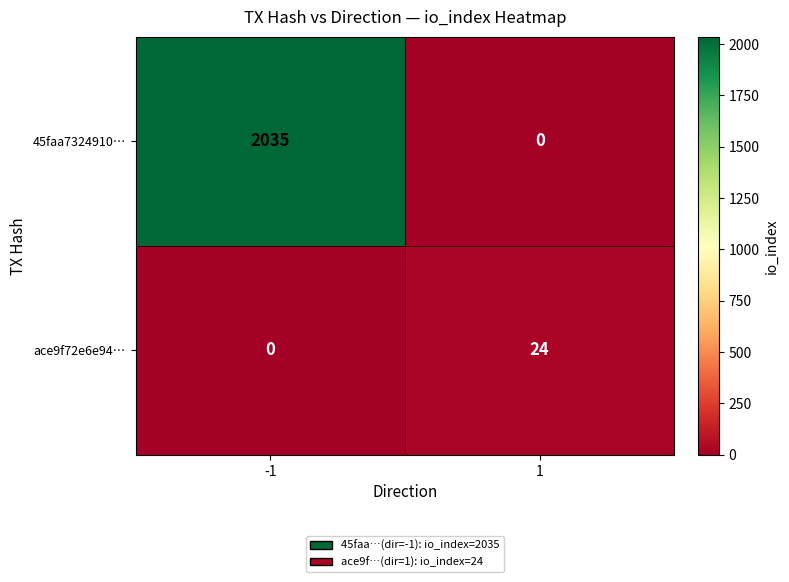

At which category is the sum across all series the highest?

-1